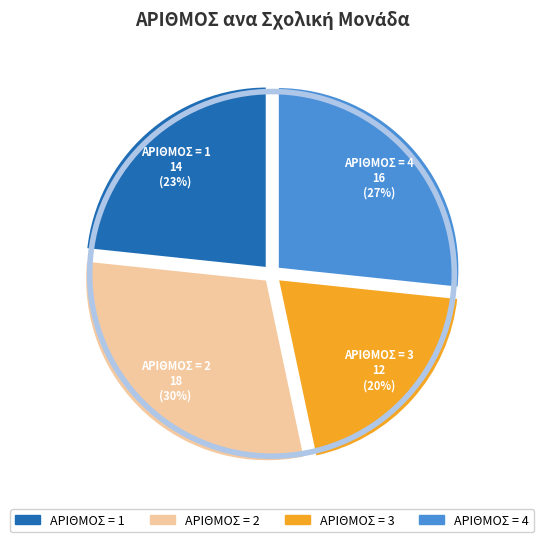

To the nearest percent, what is the average slice percentage?

25%